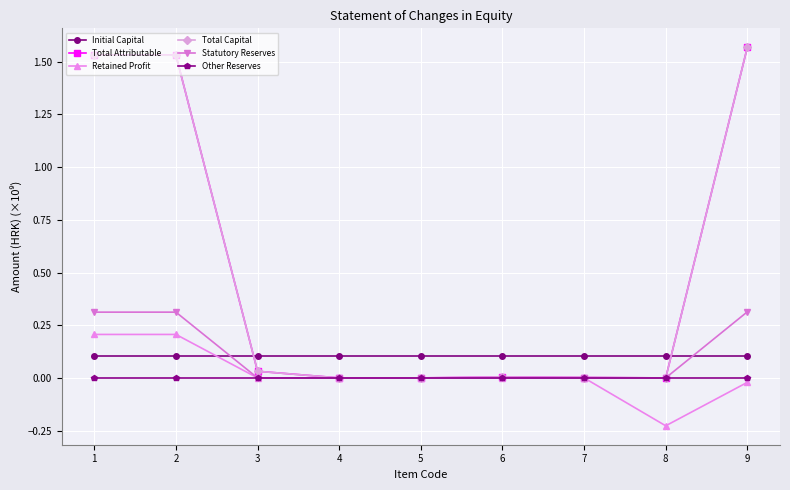

At which category is the sum across all series the highest?

1